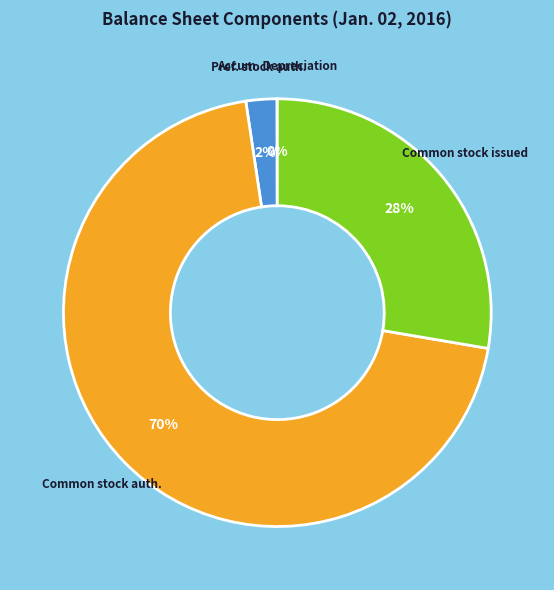

To the nearest percent, what is the average slice percentage?

25%